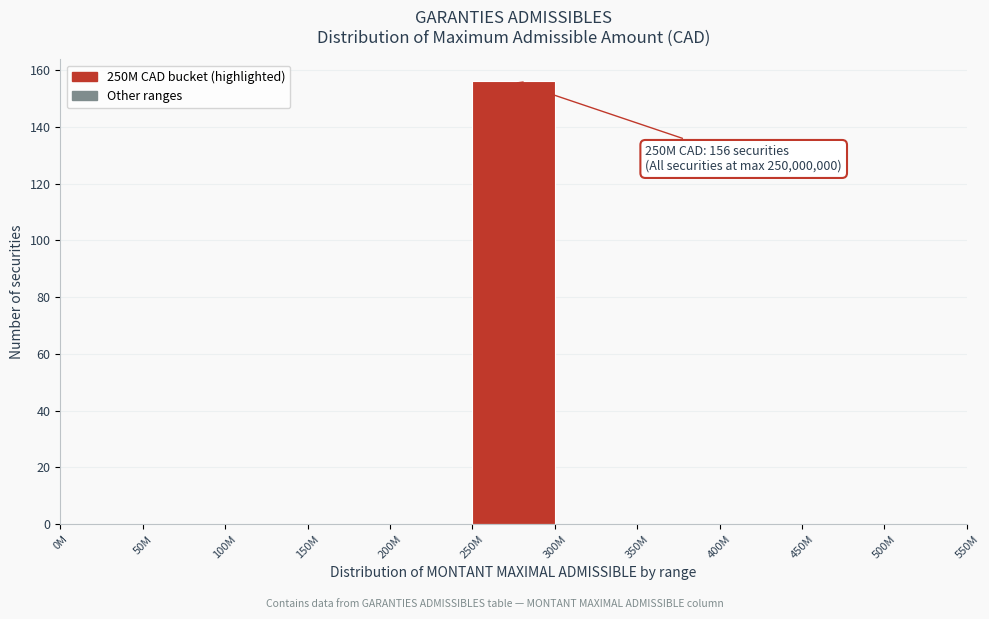

Reading left to right, transcribe all the data shown in this chart.

0M=0	50M=0	100M=0	150M=0	200M=0	250M=156	300M=0	350M=0	400M=0	450M=0	500M=0